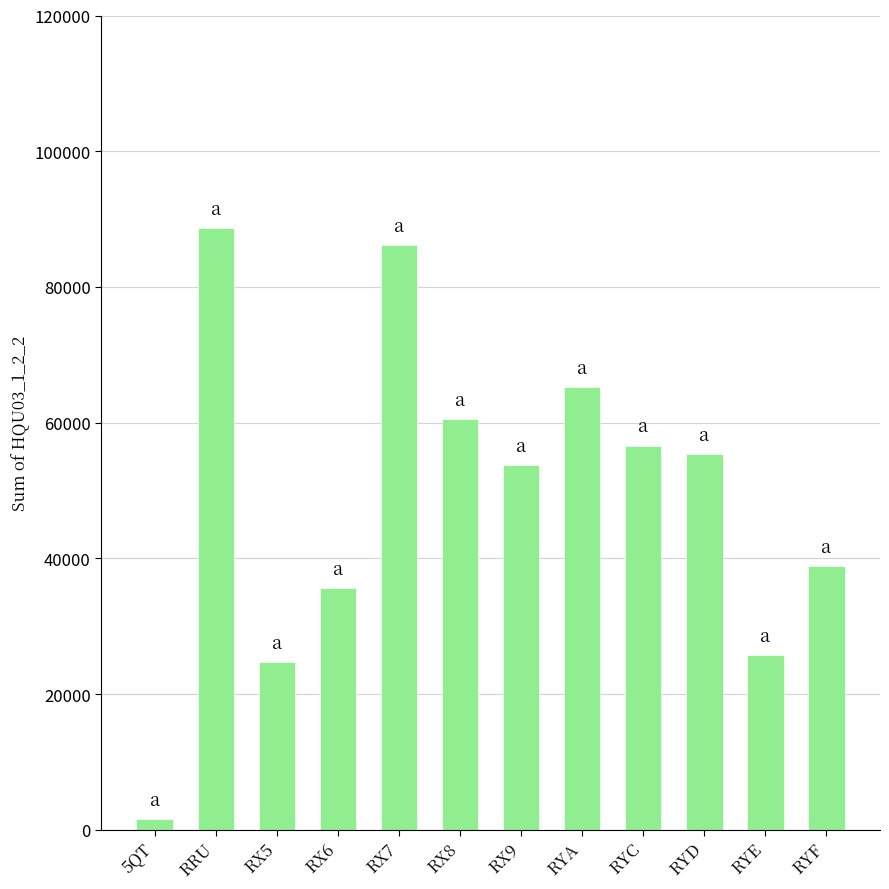

Where is the data nearest to the value 45076?

RYF